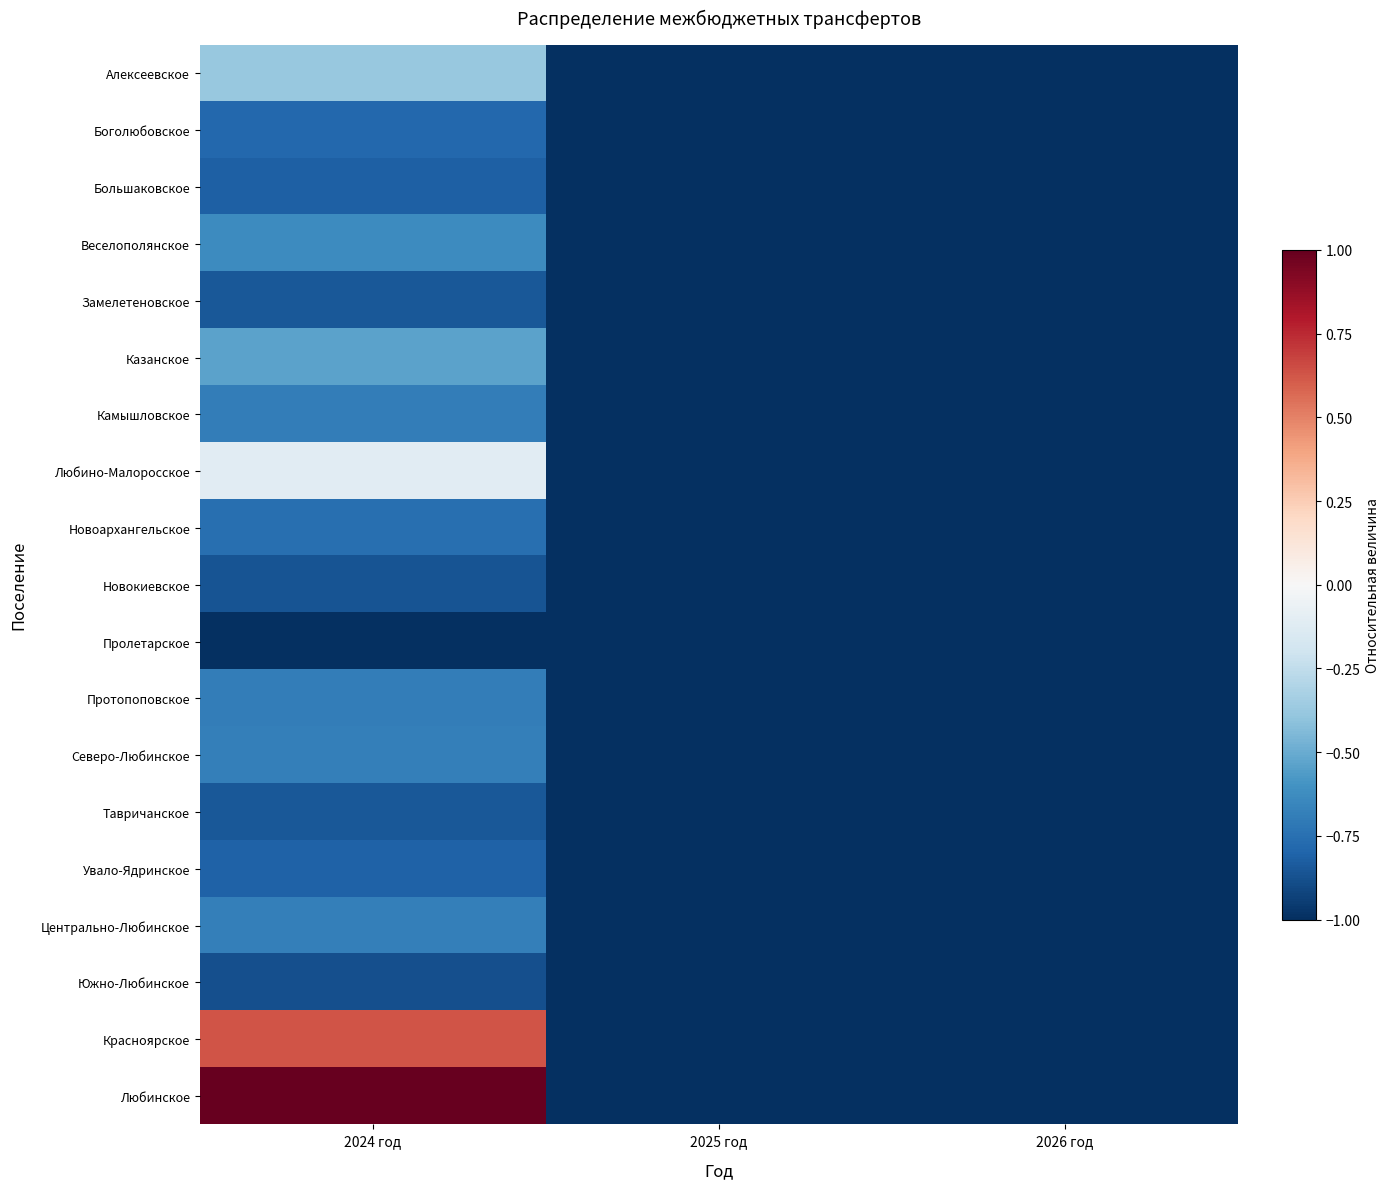

What is the spread (max minus min) of values at 2024 год?

2.0